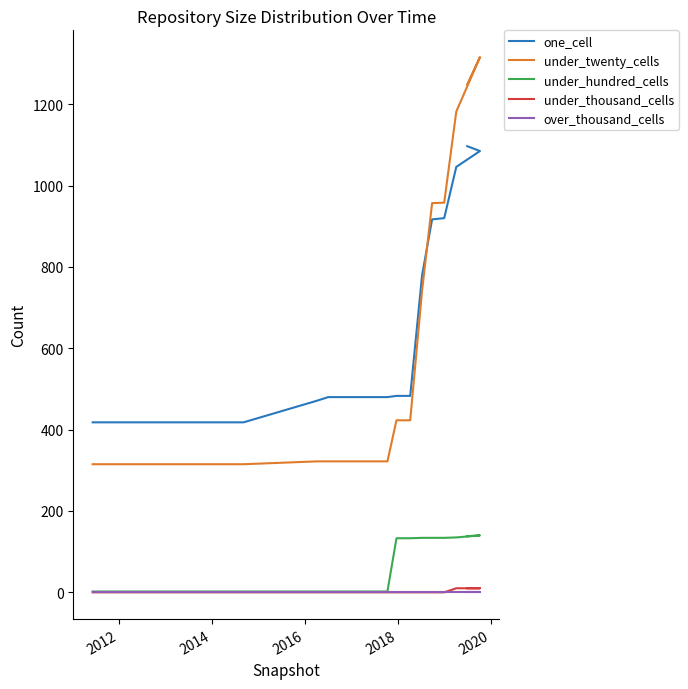

What is the greatest value displayed?

1316